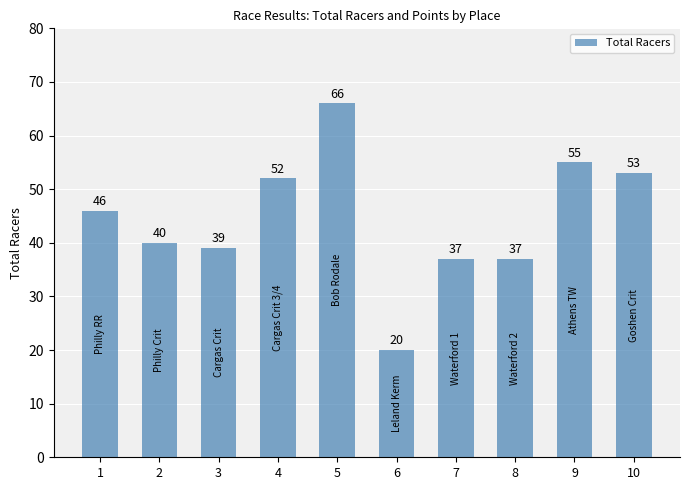

How many data points are less than 46?

5